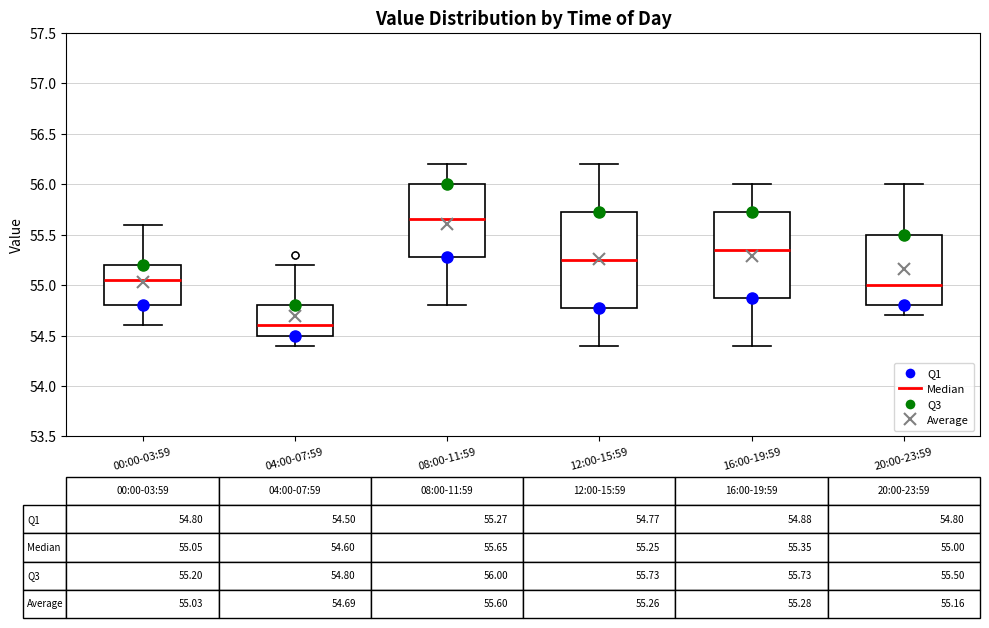

Which box is the tallest, from its lower edge to its upper edge?

12:00-15:59